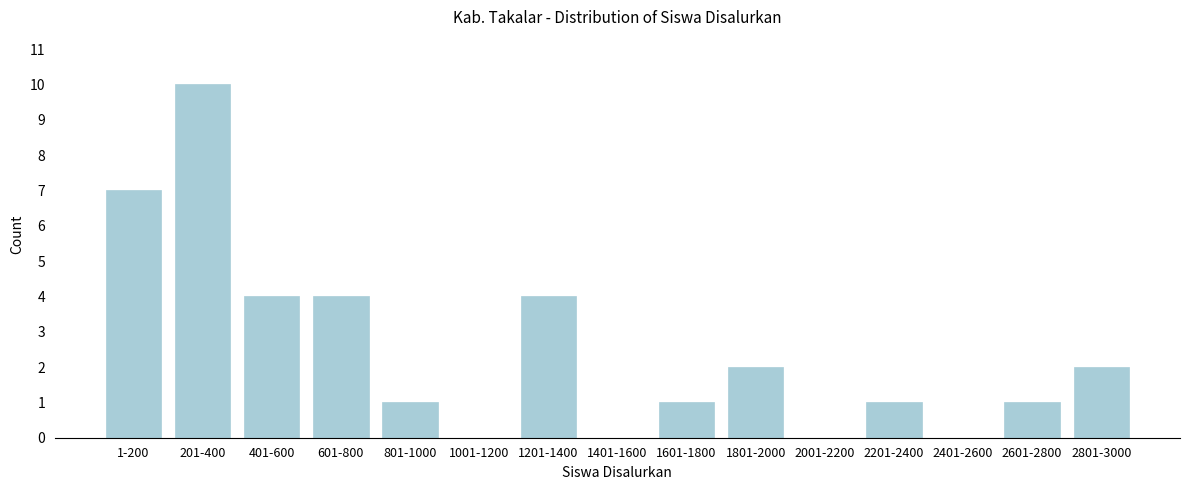

Reading left to right, list all the values displayed in this chart.

1-200=7	201-400=10	401-600=4	601-800=4	801-1000=1	1001-1200=0	1201-1400=4	1401-1600=0	1601-1800=1	1801-2000=2	2001-2200=0	2201-2400=1	2401-2600=0	2601-2800=1	2801-3000=2